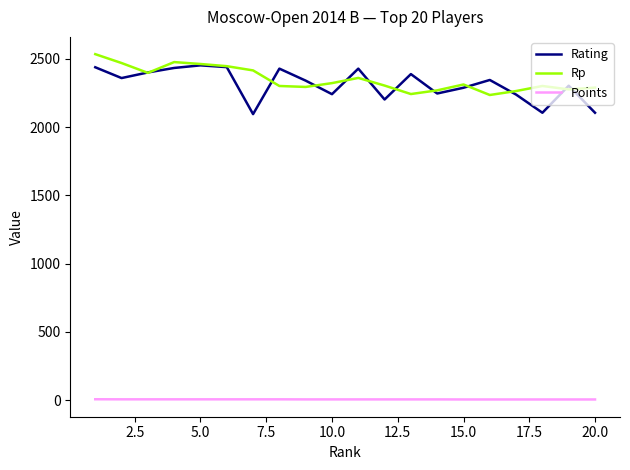

What is the highest value of the Rp series?

2534.0